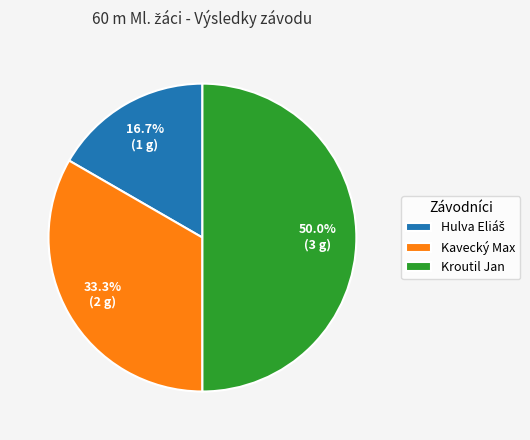

What is the largest slice in the pie chart?

Kroutil Jan